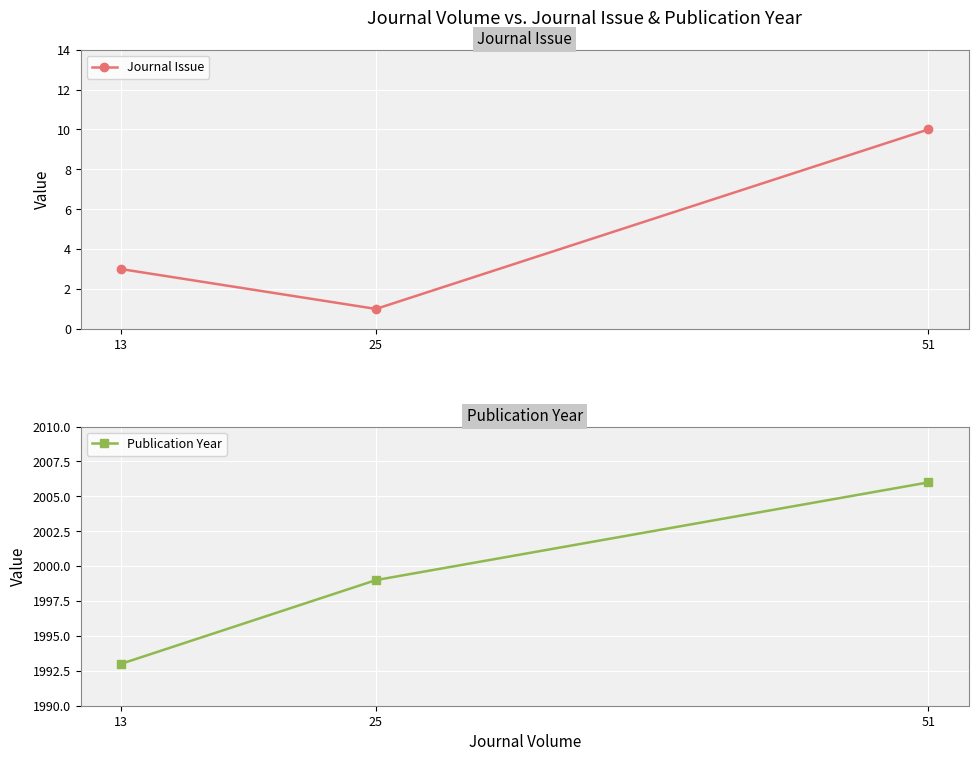

What is the maximum value shown in the chart?

2006